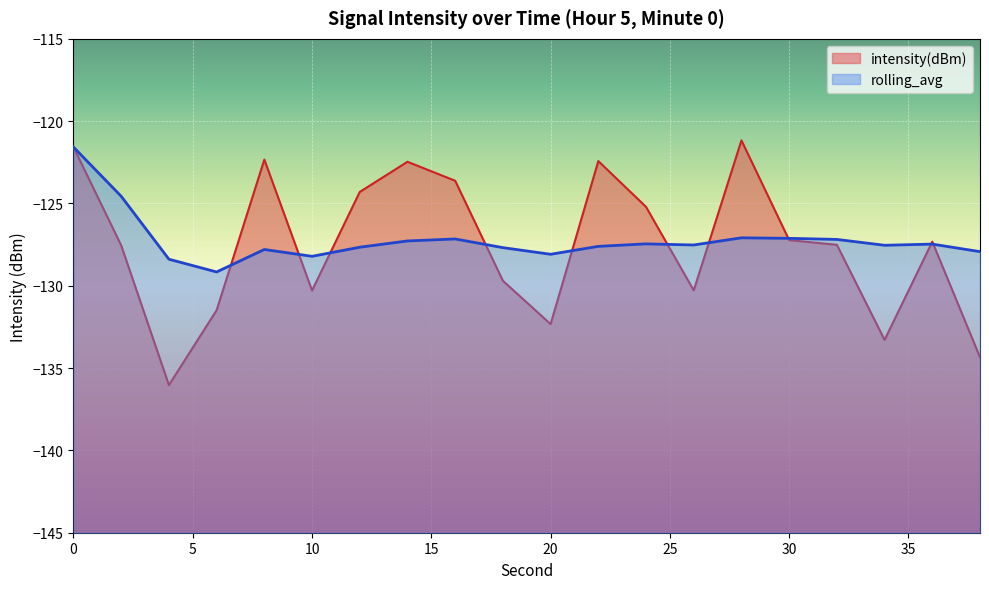

What is the spread (max minus min) of values at 26?

2.8